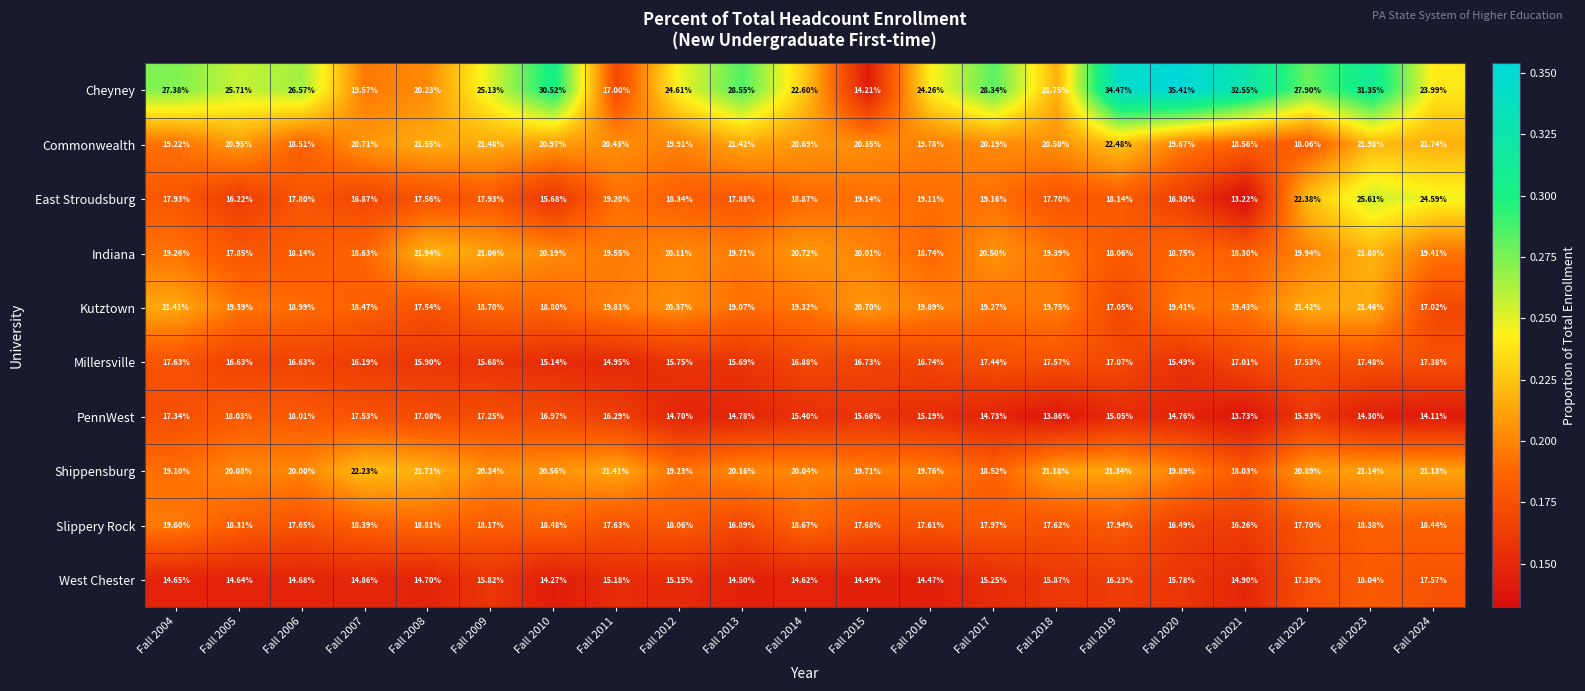

Which series has the largest range (max minus min)?

Cheyney